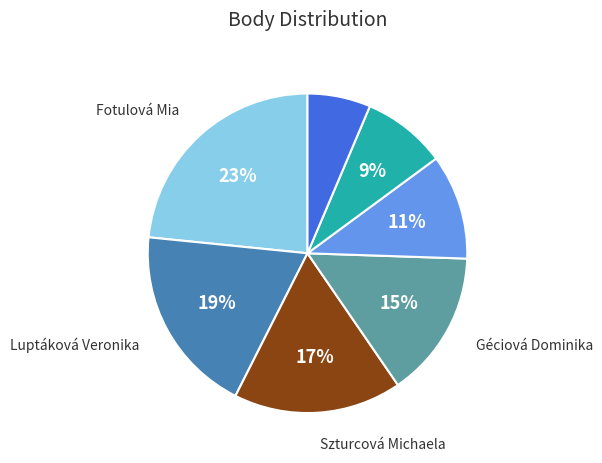

Does any single category account for the majority?

No